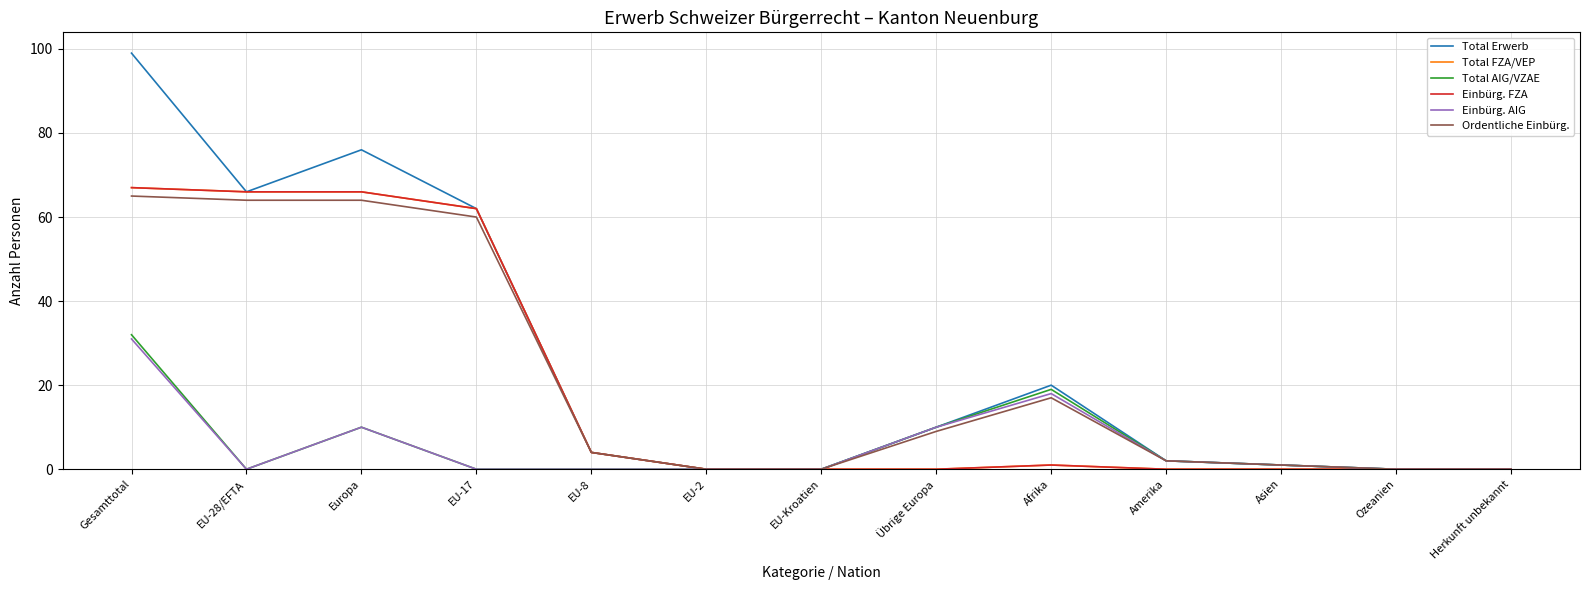

What is the label of the 7th point from the right?

EU-Kroatien